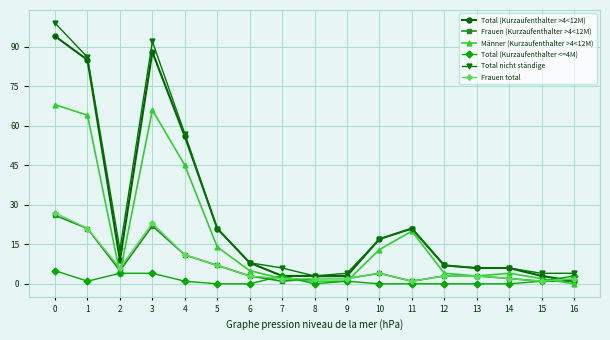

True or false: Frauen total has more than 0 interior local peaks.

True